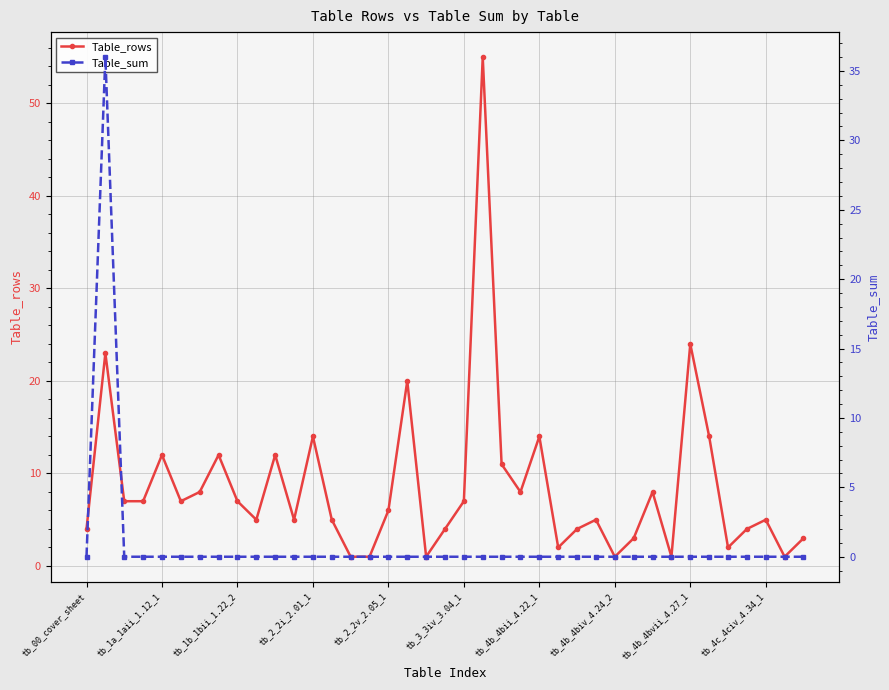

The value of Table_rows at tb_4c_4civ_4.34_1 is 5. True or false?

True